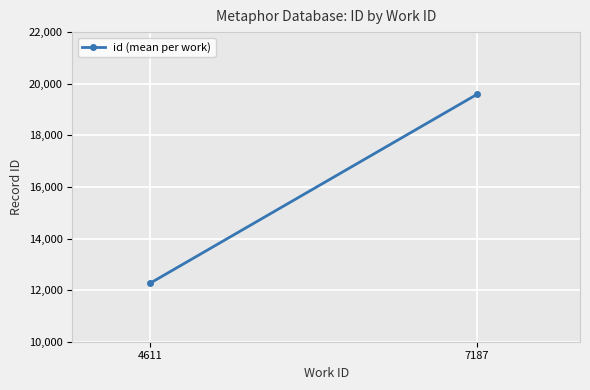

How many distinct data groups are displayed?

1